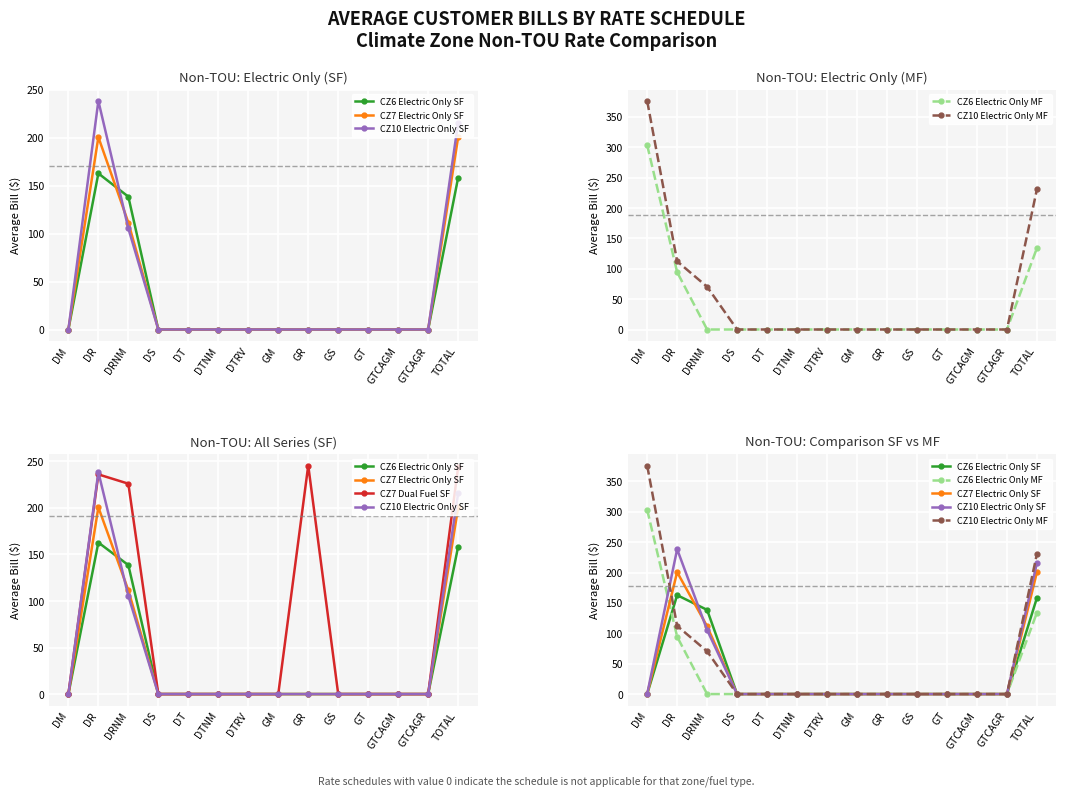

Reading left to right, what are all the values shown in this chart?

CZ6 Electric Only SF: 0.0	162.9	138.6	0.0	0.0	0.0	0.0	0.0	0.0	0.0	0.0	0.0	0.0	158.4
CZ7 Electric Only SF: 0.0	200.7	111.5	0.0	0.0	0.0	0.0	0.0	0.0	0.0	0.0	0.0	0.0	200.6
CZ10 Electric Only SF: 0.0	238.5	105.5	0.0	0.0	0.0	0.0	0.0	0.0	0.0	0.0	0.0	0.0	215.7
CZ6 Electric Only MF: 303.6	94.4	0.0	0.0	0.0	0.0	0.0	0.0	0.0	0.0	0.0	0.0	0.0	134.1
CZ10 Electric Only MF: 376.3	112.2	70.3	0.0	0.0	0.0	0.0	0.0	0.0	0.0	0.0	0.0	0.0	230.6
CZ7 Dual Fuel SF: 0.0	236.1	226.1	0.0	0.0	0.0	0.0	0.0	245.6	0.0	0.0	0.0	0.0	243.8